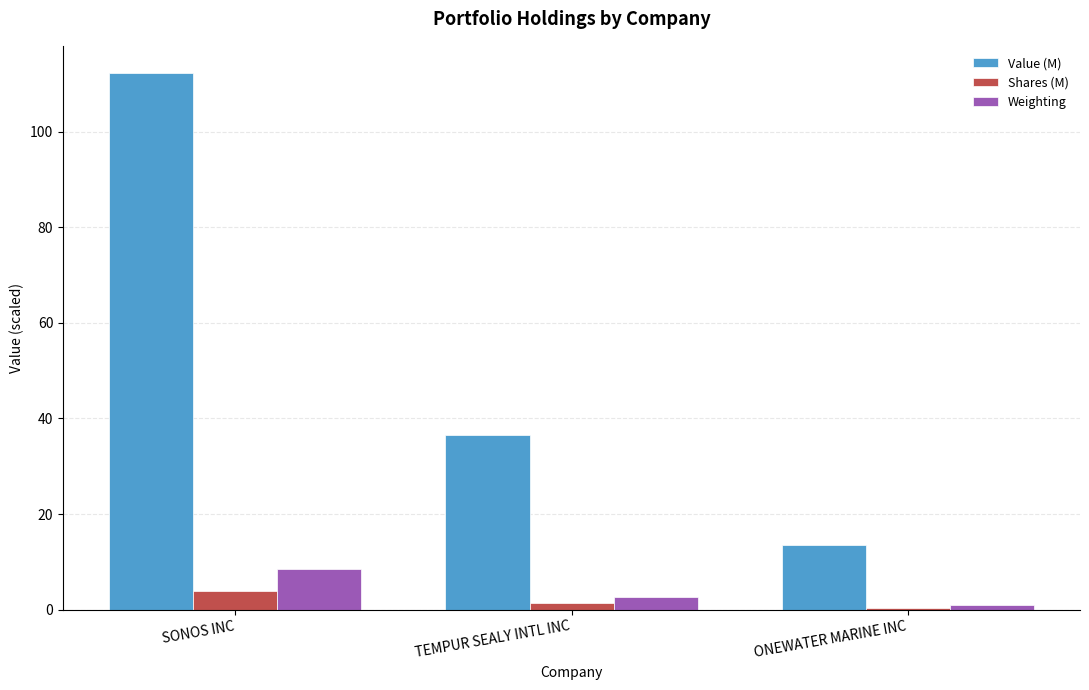

What position from the right is ONEWATER MARINE INC?

1